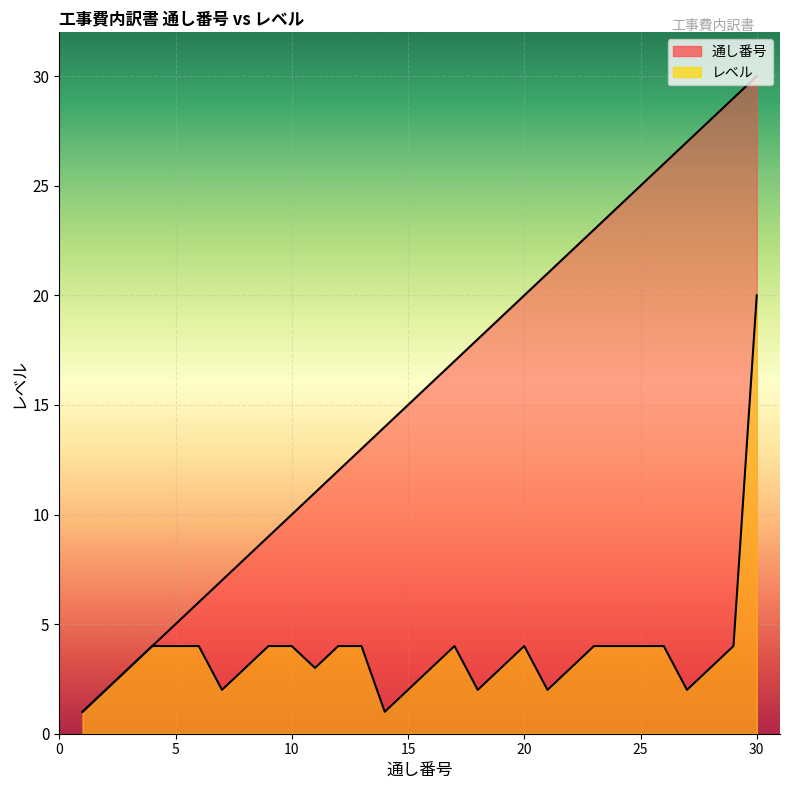

How many values in the 通し番号 series exceed 16?

14